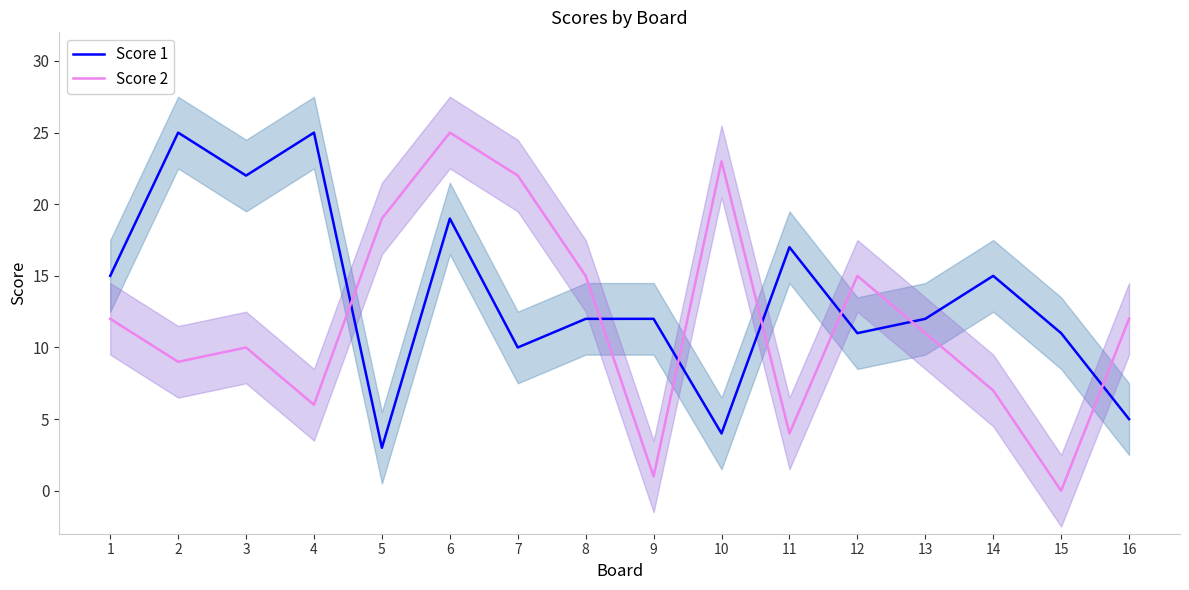

How many data points does each series have?

16